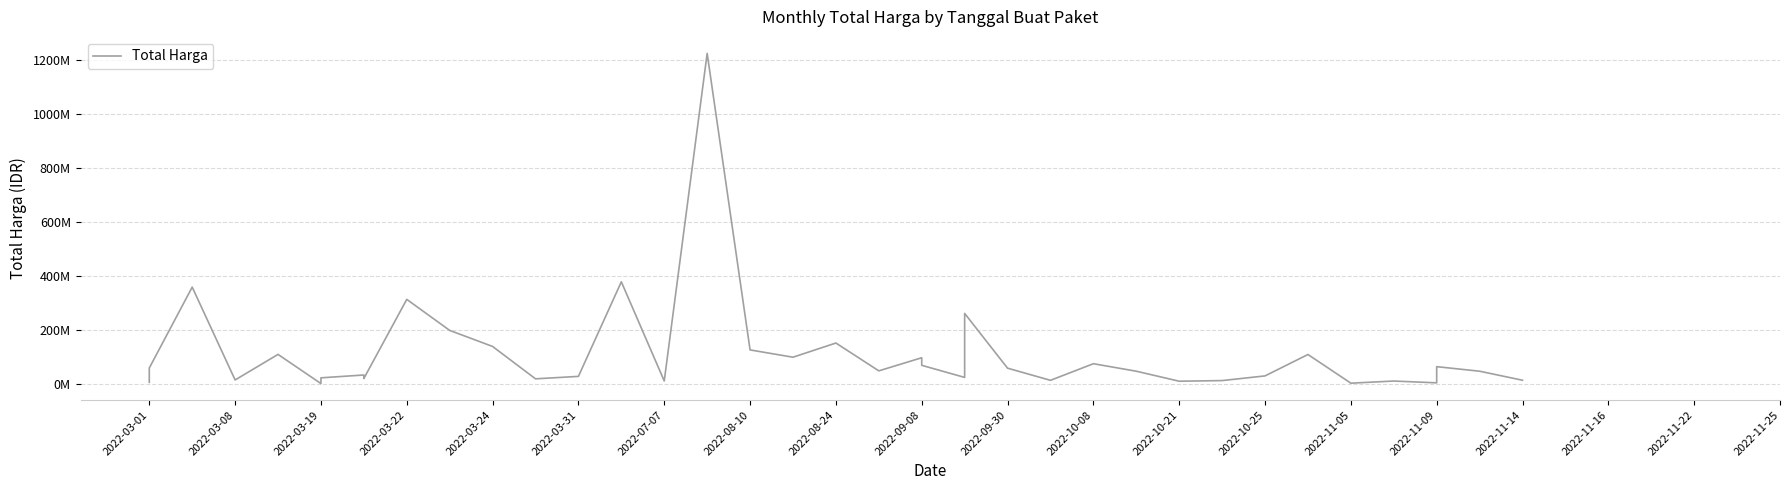

Is it true that the value at 24 is 41008967?

False